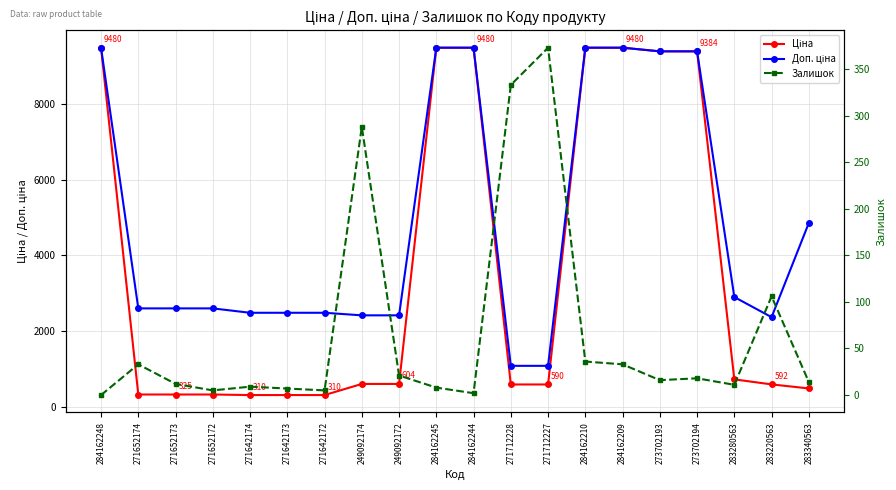

True or false: Залишок and Доп. ціна cross at least once.

False